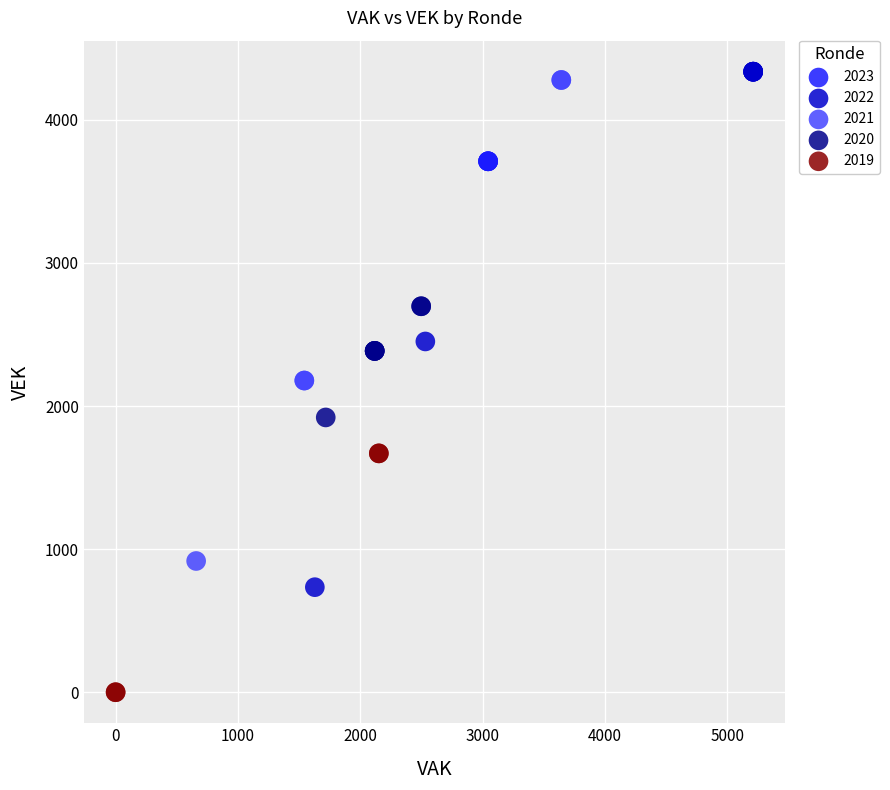

What are all the series names shown in the legend?

2023, 2022, 2021, 2020, 2019